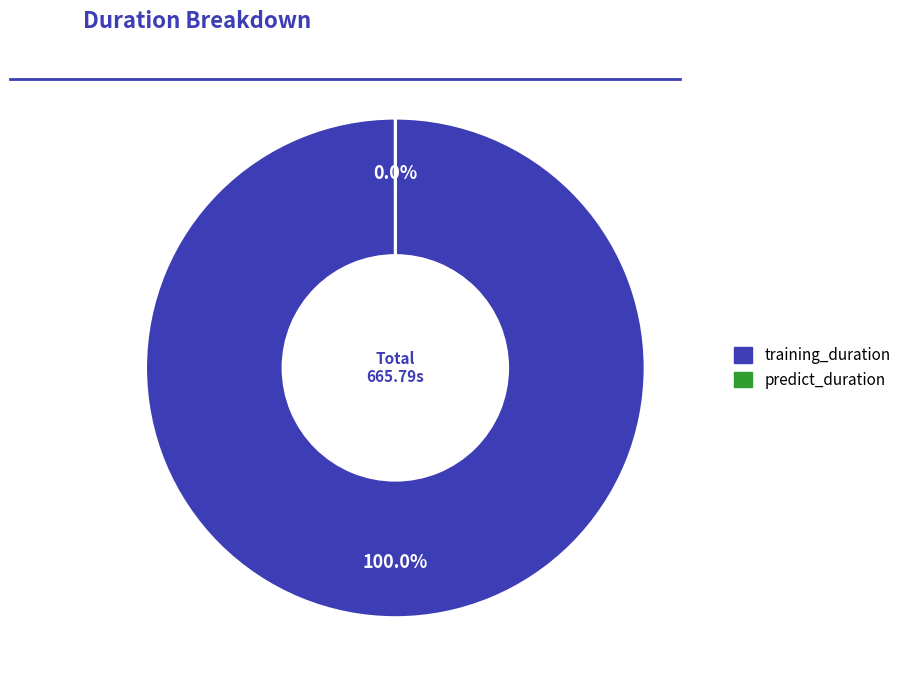

Does predict_duration account for over 50% of the chart?

No